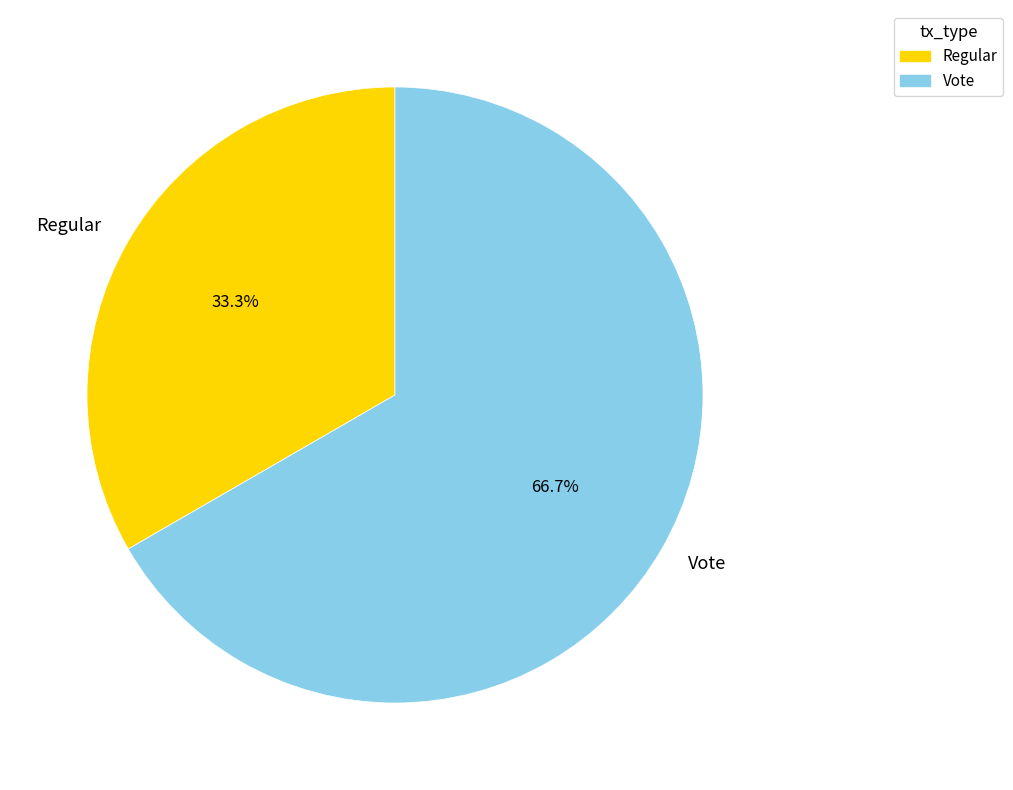

Rank the categories by value from highest to lowest.

Vote, Regular